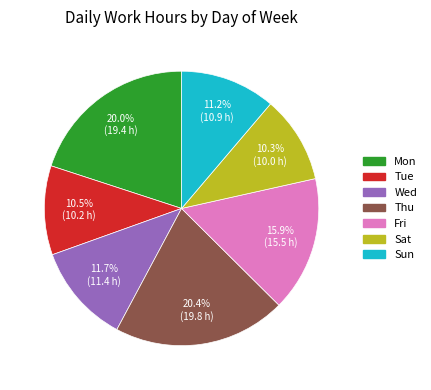

What portion of the pie excludes Sun?

88.8%